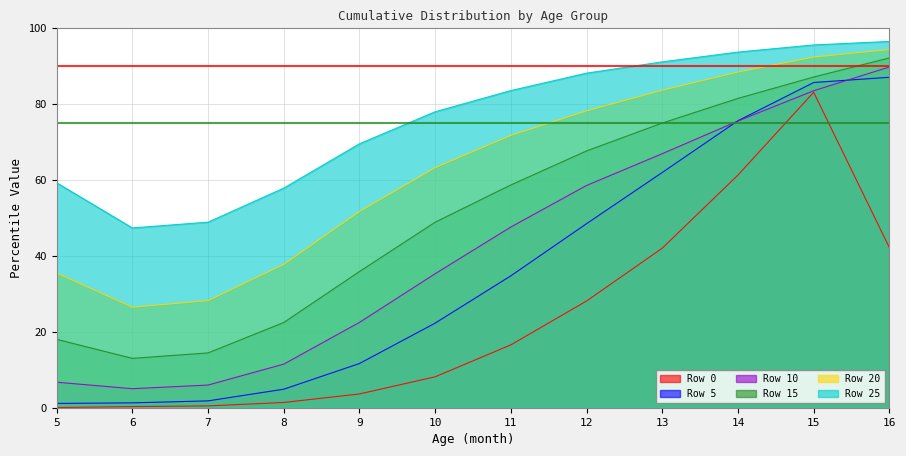

Is it true that Row 15 equals 27.2 at 12?

False